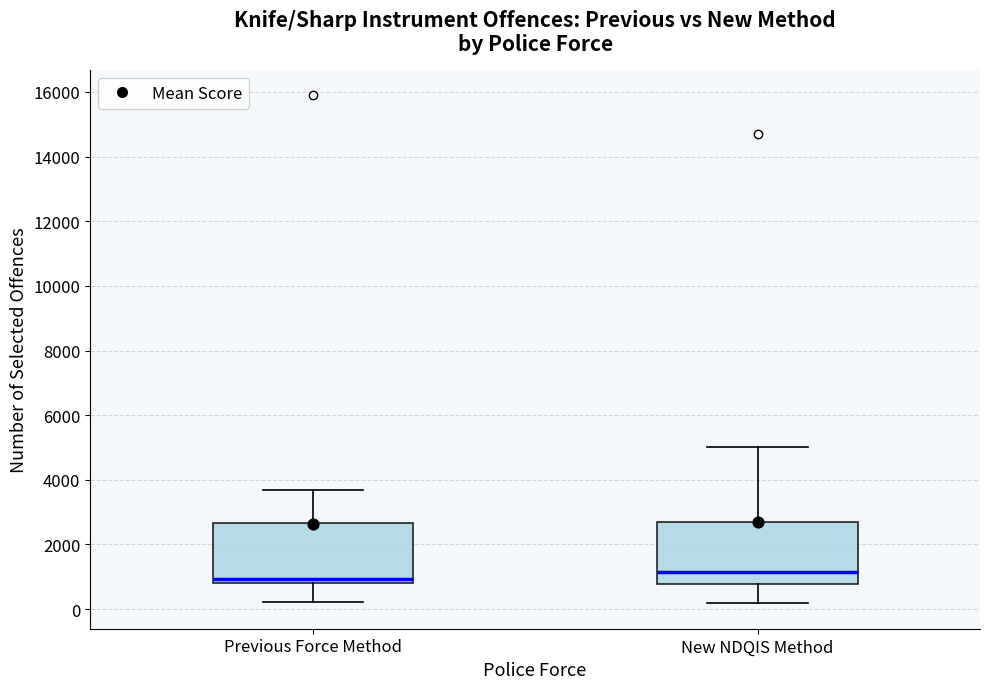

Where is the upper edge of the box for Previous Force Method on the y-axis? The values are not printed on the chart, so give them approximately, as read against the axis.

2600